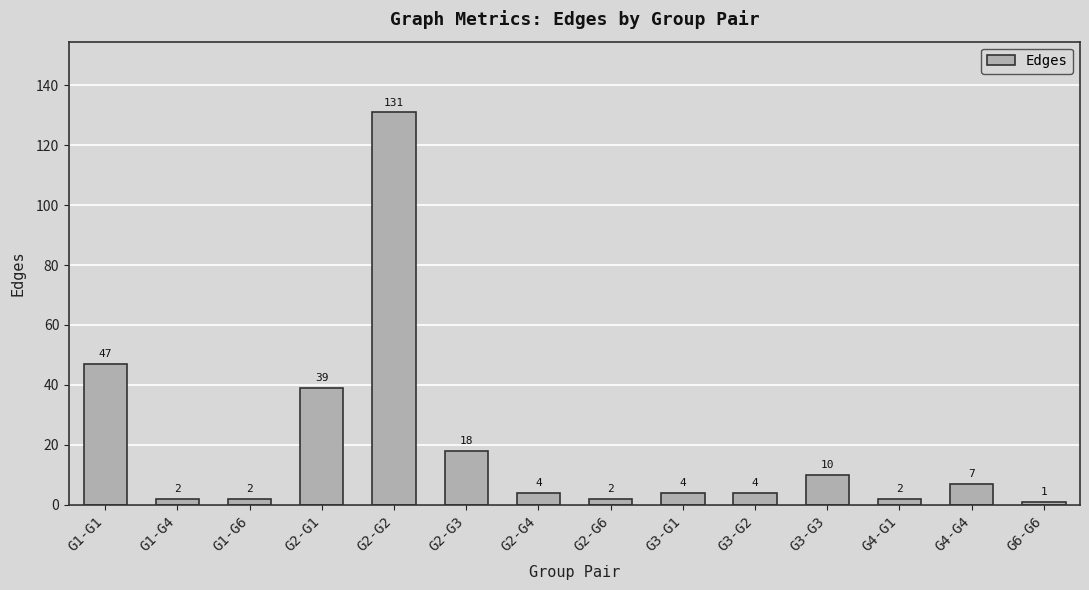

How many values are below 4?

5